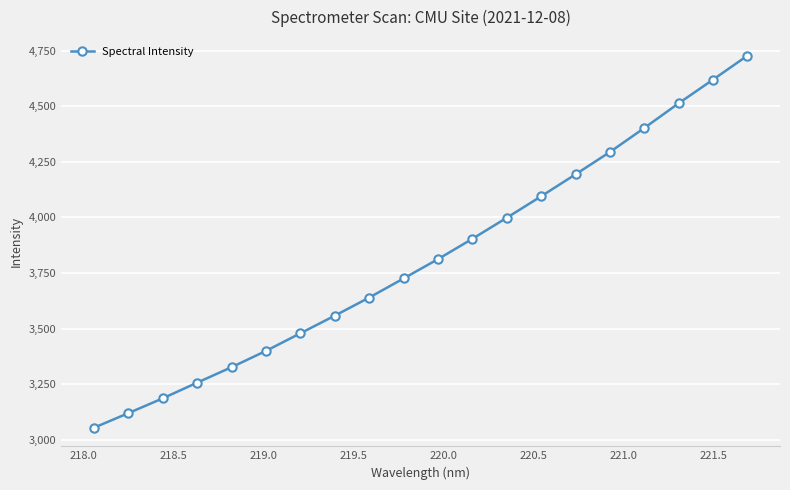

What is the maximum value shown in the chart?

4727.7